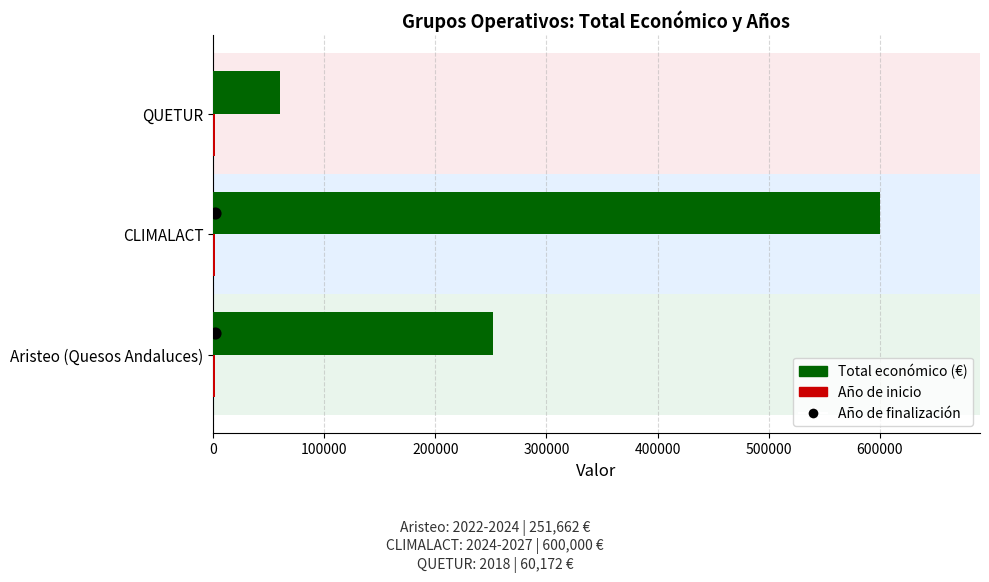

At how many categories does at least one series exceed 592961?

1